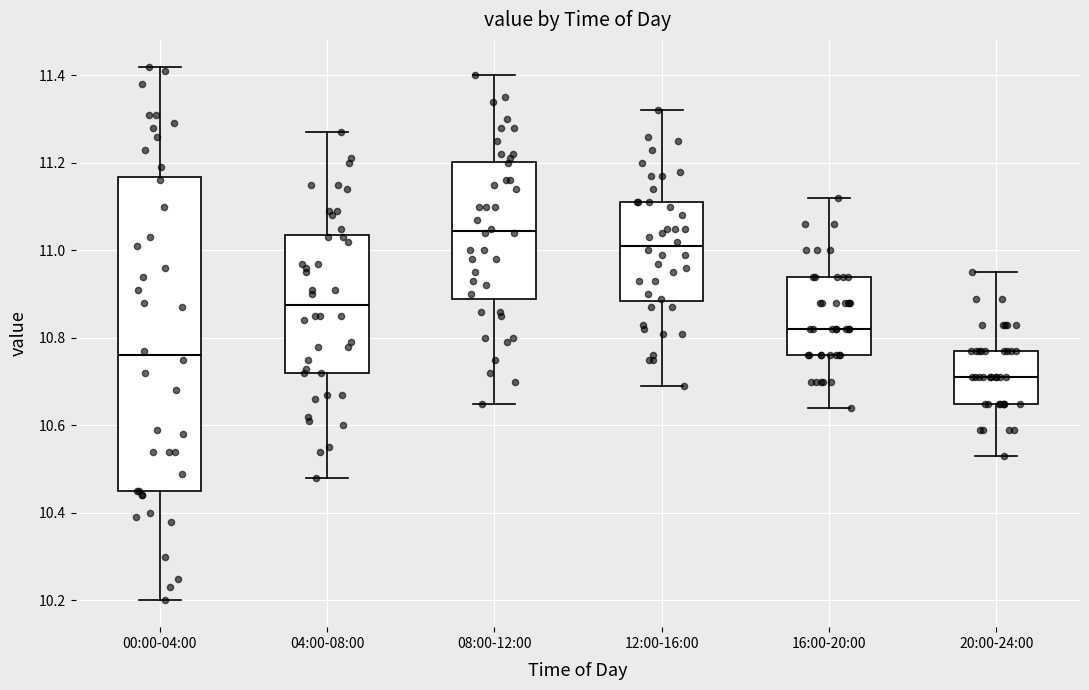

Reading left to right, read every box against the y-axis: the position of its median line, the range the box covers, and the ends of its whiskers. The values are not printed on the chart, so give them approximately, as read against the axis.

00:00-04:00: median 10.76, box 10.46 to 11.16, whiskers 10.20 to 11.42
04:00-08:00: median 10.88, box 10.72 to 11.04, whiskers 10.48 to 11.28
08:00-12:00: median 11.04, box 10.90 to 11.20, whiskers 10.66 to 11.40
12:00-16:00: median 11.02, box 10.88 to 11.12, whiskers 10.70 to 11.32
16:00-20:00: median 10.82, box 10.76 to 10.94, whiskers 10.64 to 11.12
20:00-24:00: median 10.72, box 10.66 to 10.78, whiskers 10.54 to 10.96